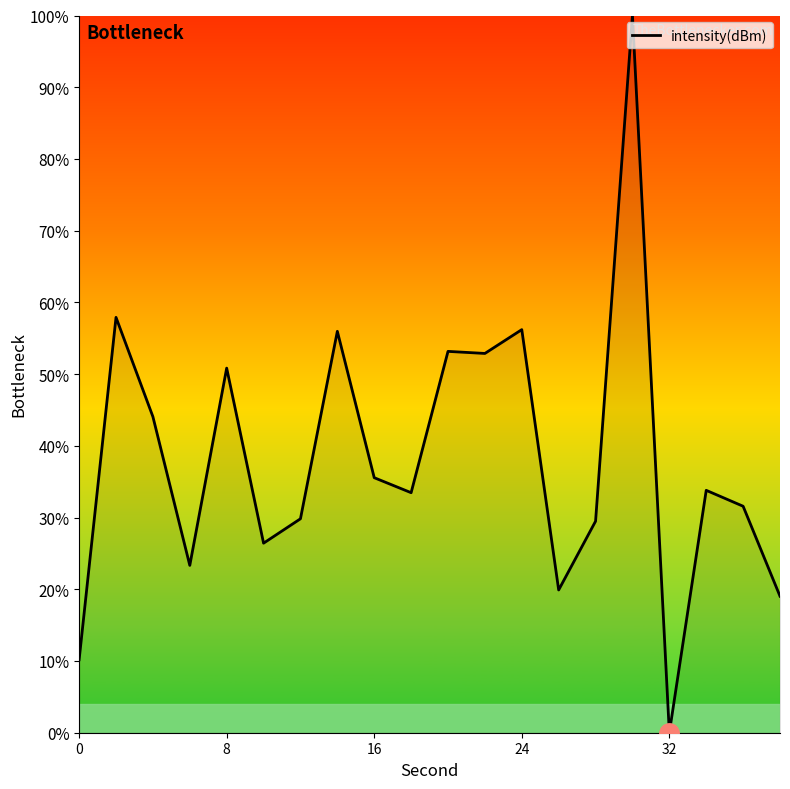

Read the value at 8.

50.8